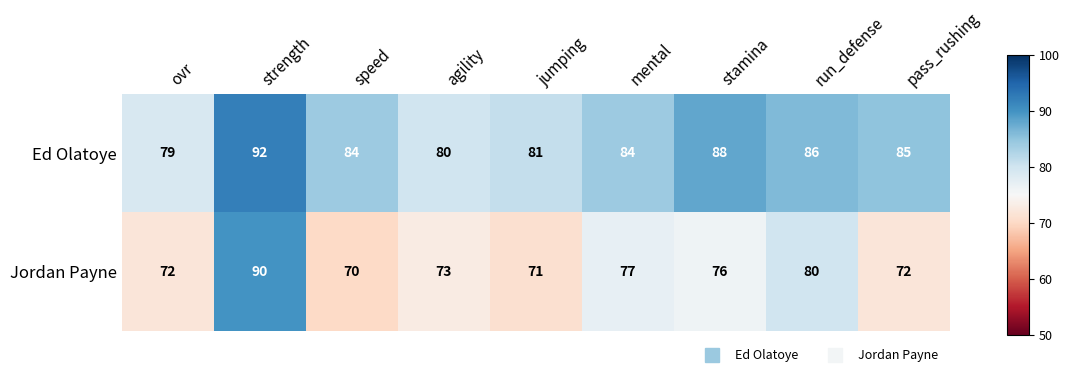

Reading right to left, what are all the values shown in this chart?

Ed Olatoye: pass_rushing=85	run_defense=86	stamina=88	mental=84	jumping=81	agility=80	speed=84	strength=92	ovr=79
Jordan Payne: pass_rushing=72	run_defense=80	stamina=76	mental=77	jumping=71	agility=73	speed=70	strength=90	ovr=72